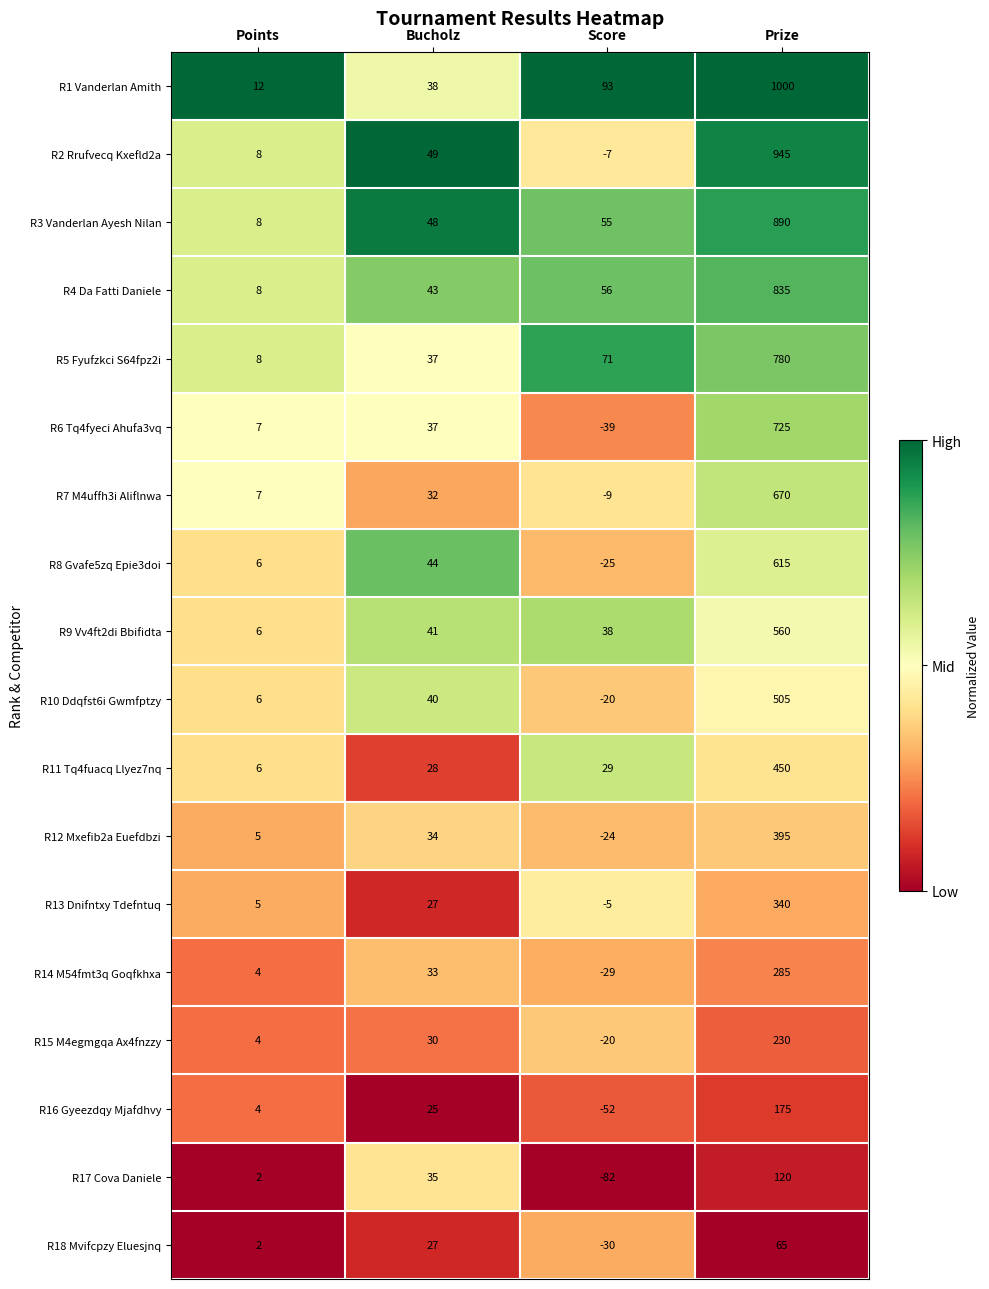

Between Bucholz and Prize, which series saw the biggest shift?

R1 Vanderlan Amith